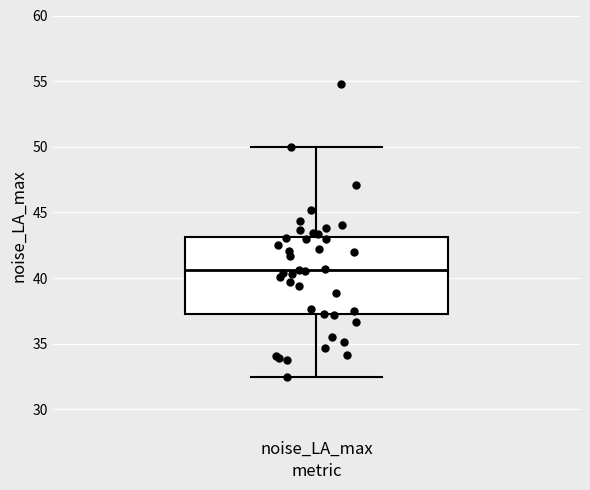

Transcribe this box plot: give where the median line is, the range the box spans, and where the two whiskers end, as read against the y-axis. The values are not printed on the chart, so give them approximately, as read against the axis.

median 40.5, box 37.0 to 43.0, whiskers 32.5 to 50.0